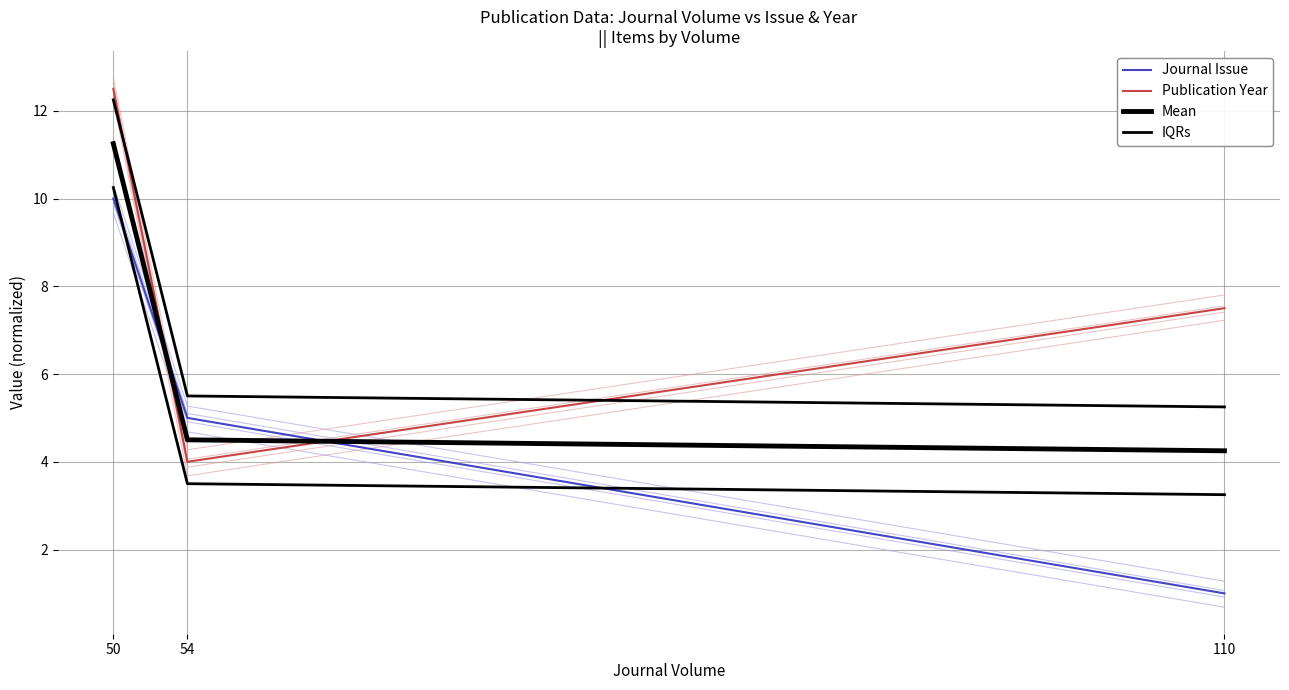

List the labels in order of Publication Year value, smallest first.

54, 110, 50